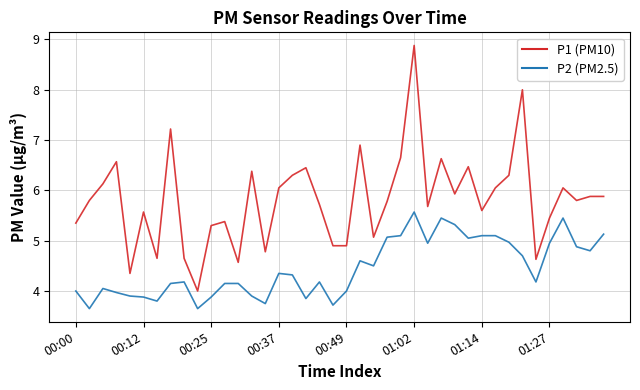

Which series has the widest spread of values?

P1 (PM10)